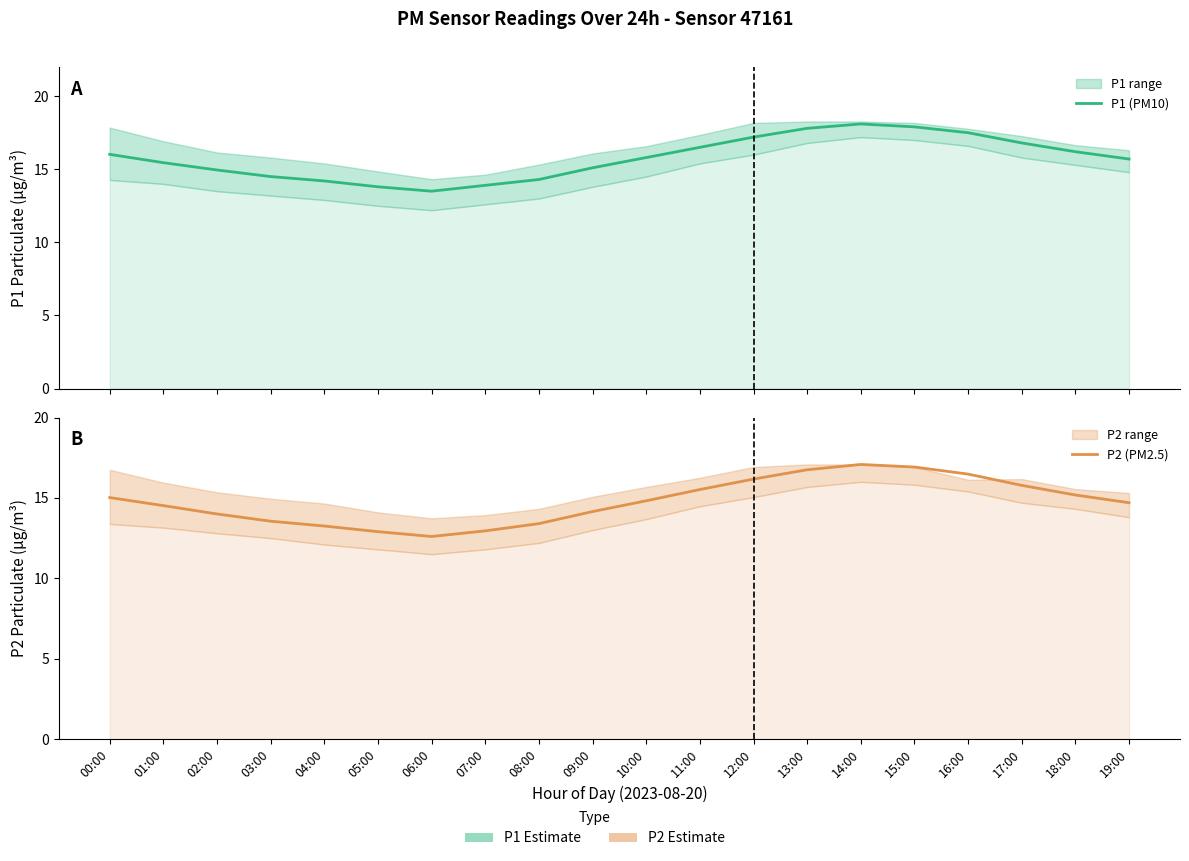

What is the label of the 3rd point from the right?

17:00